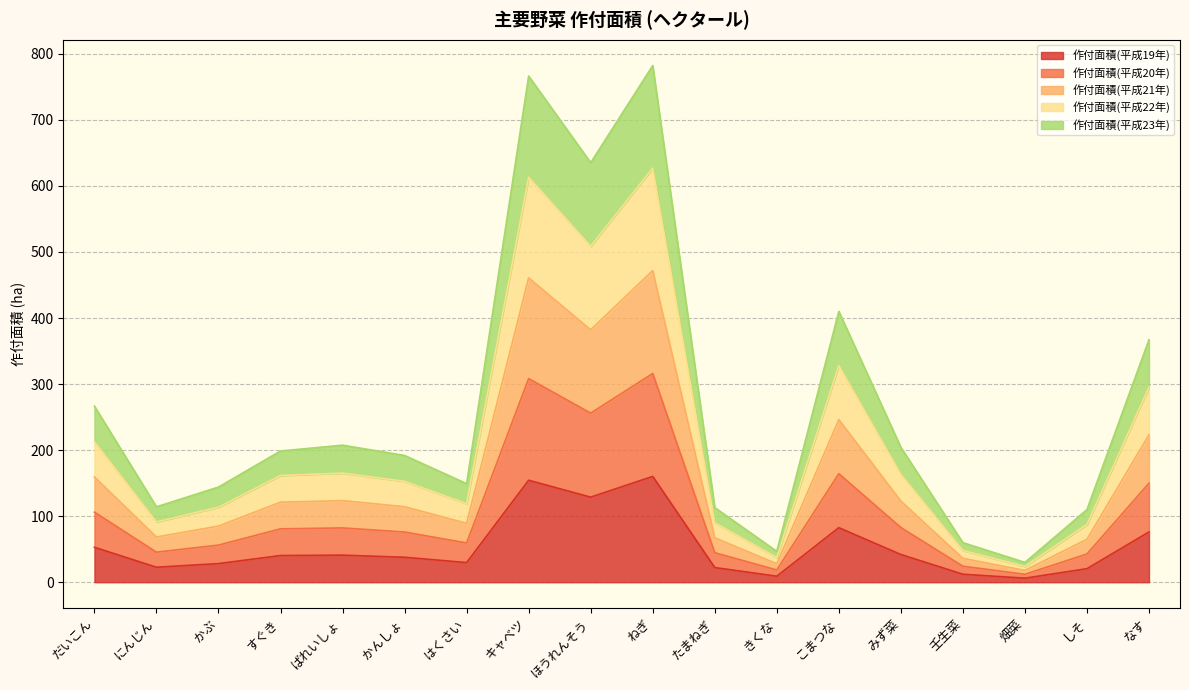

At which category is the sum across all series the highest?

ねぎ